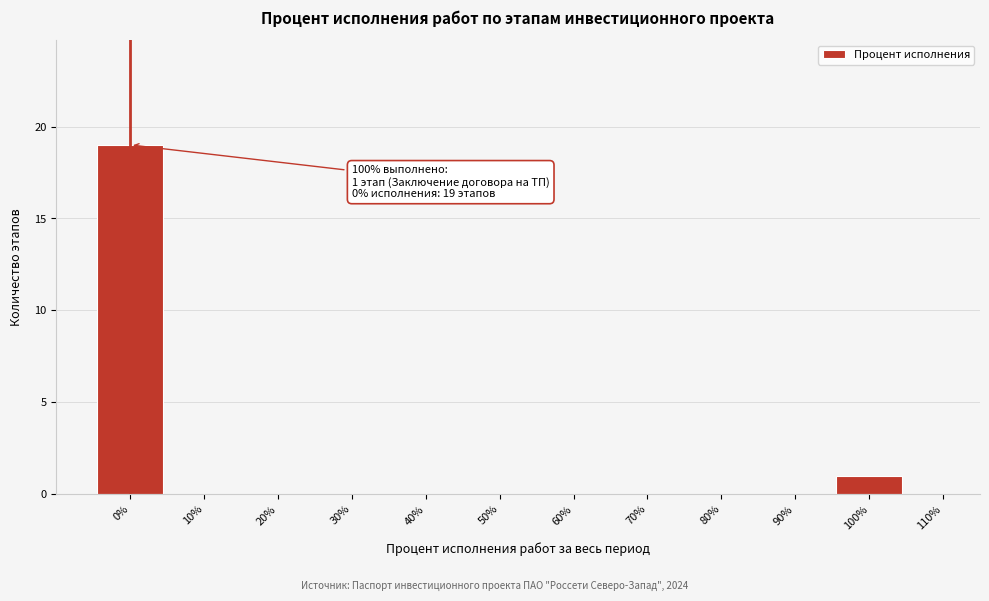

Which range on the x-axis has the tallest bar?

-5 to 5